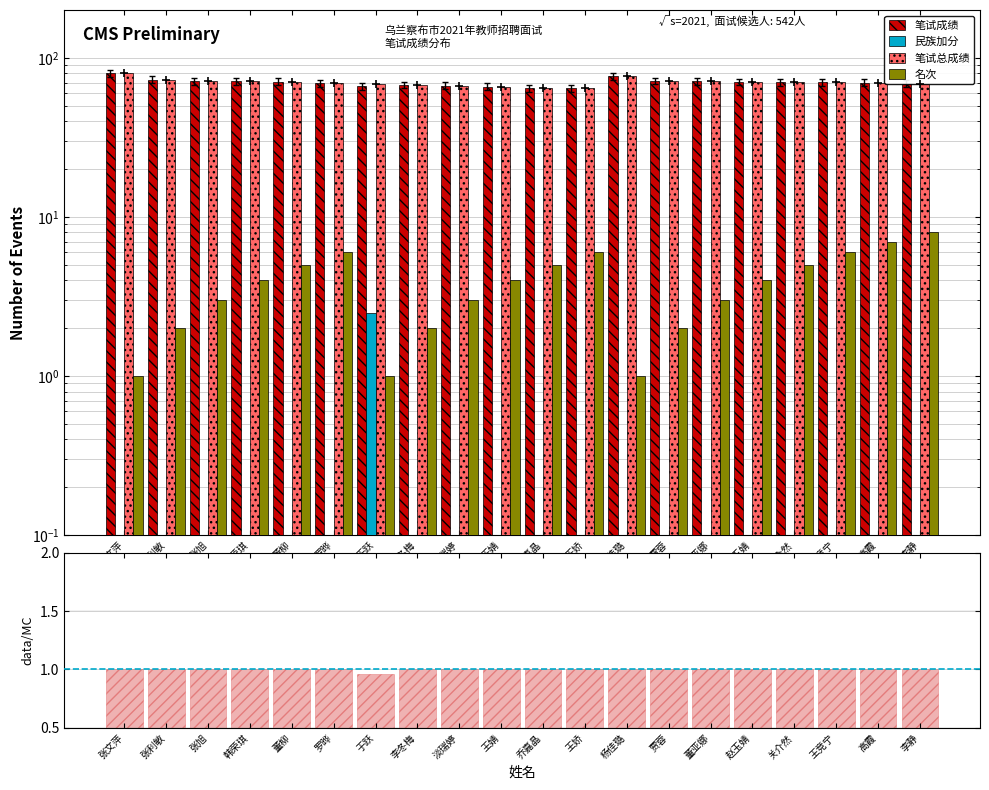

Which has a higher value, 张利敏 or 董亚娜?

张利敏